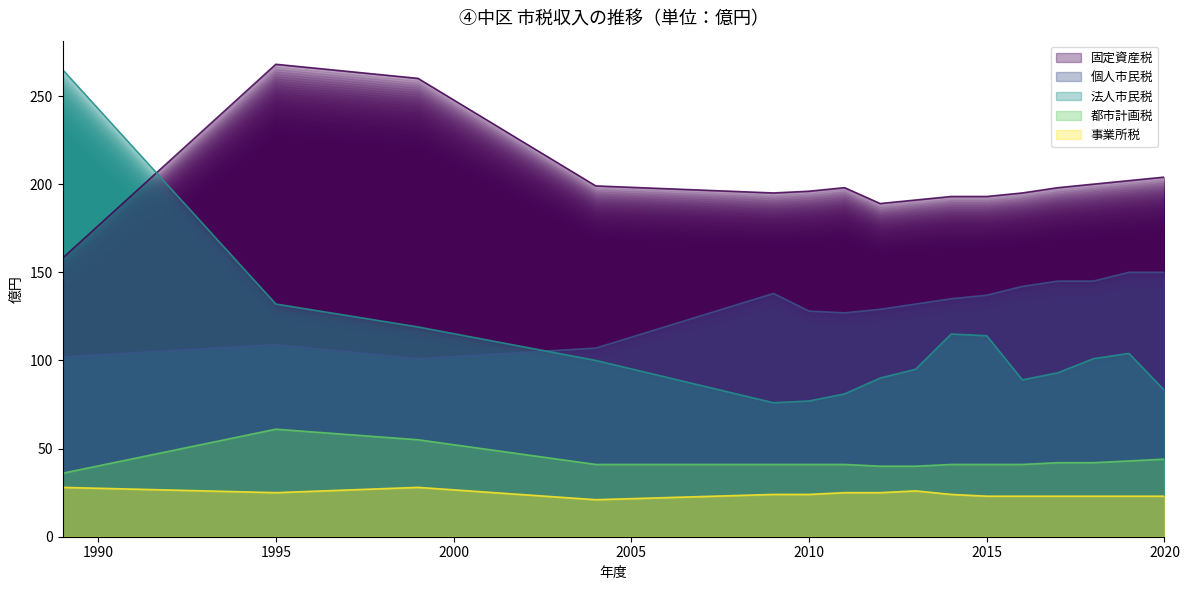

Where is the first local maximum for 都市計画税?

1995